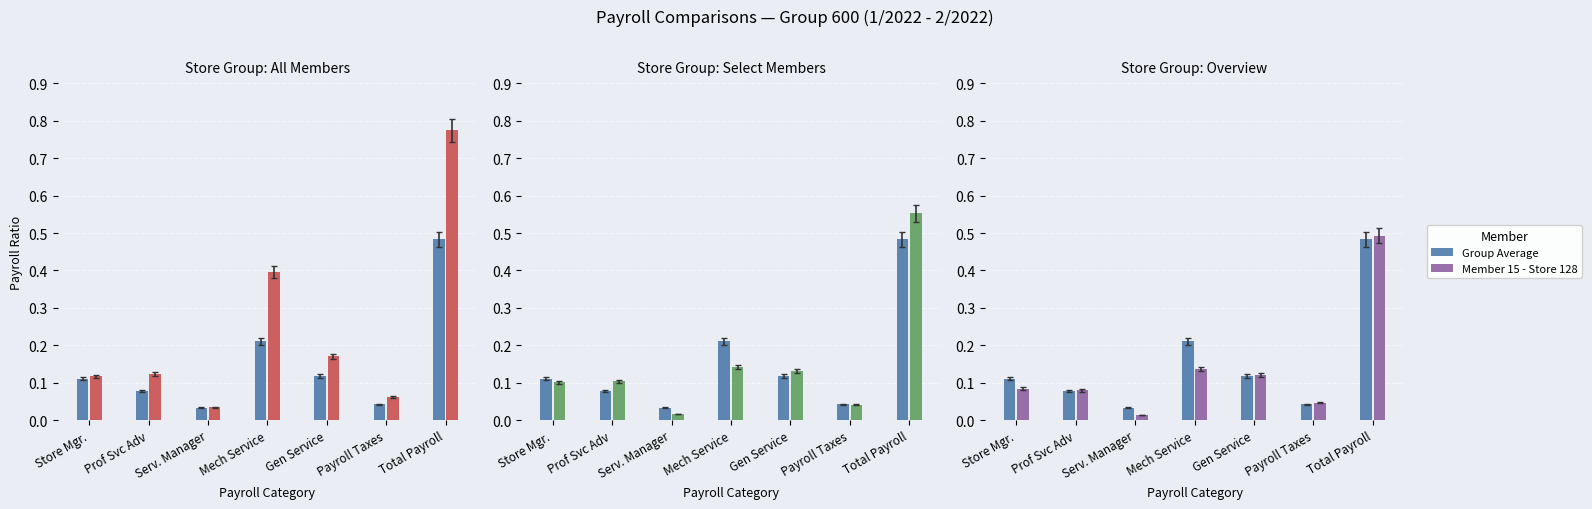

Which category has the lowest value across all series?

Serv. Manager